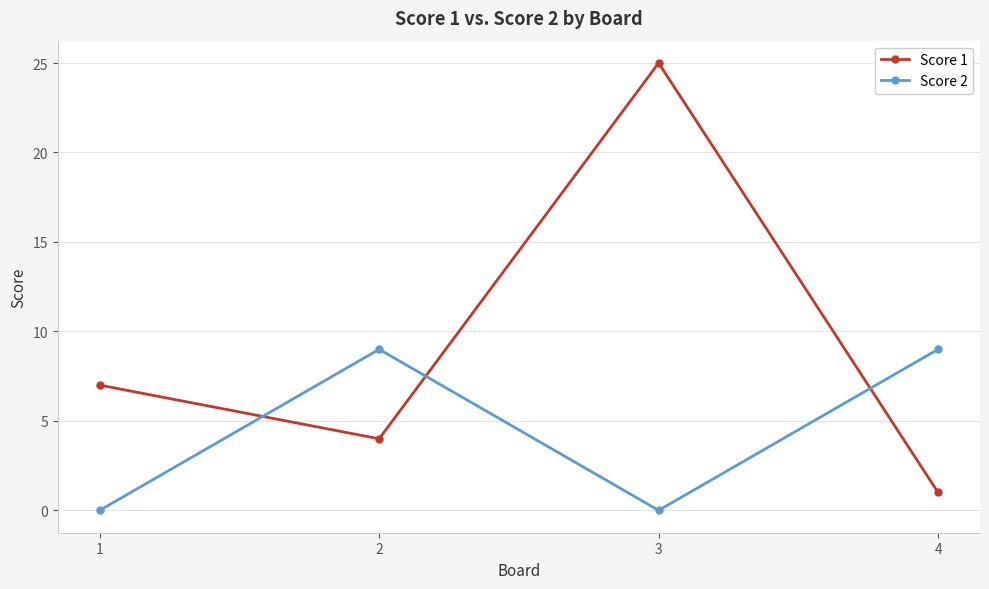

Rank the series by their maximum value, from highest to lowest.

Score 1, Score 2